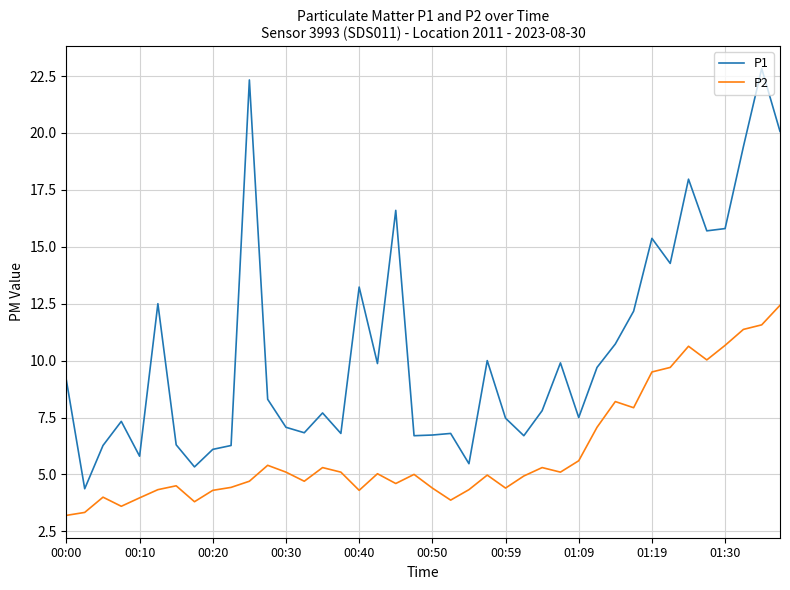

What are all the series names shown in the legend?

P1, P2